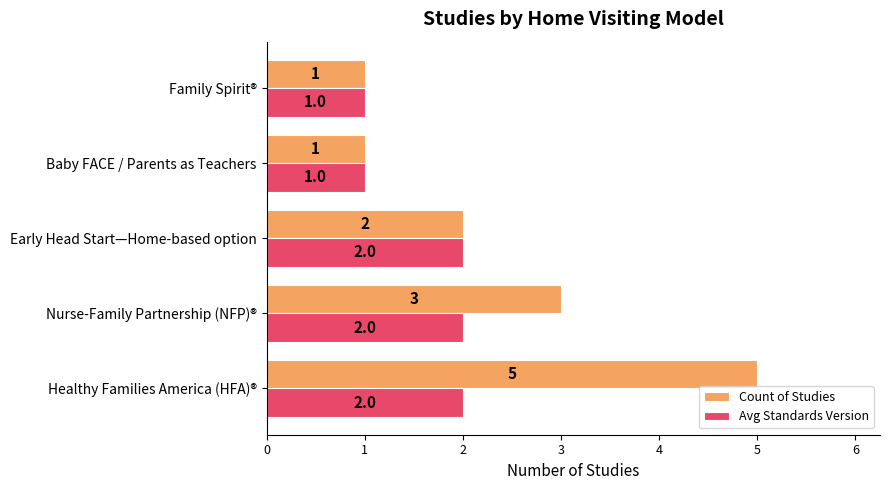

Which category has the highest value across all series?

Healthy Families America (HFA)®